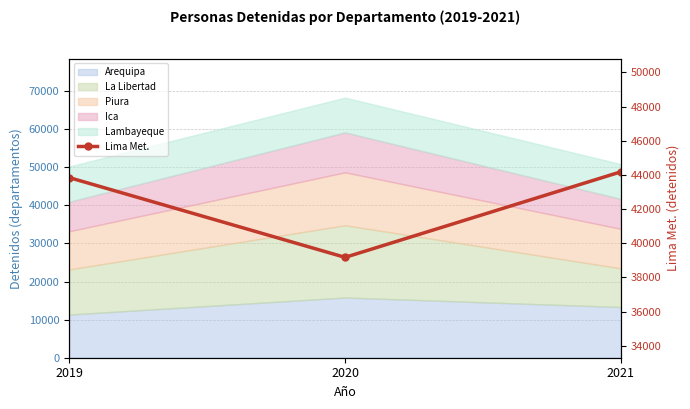

Which category has the lowest value across all series?

2020